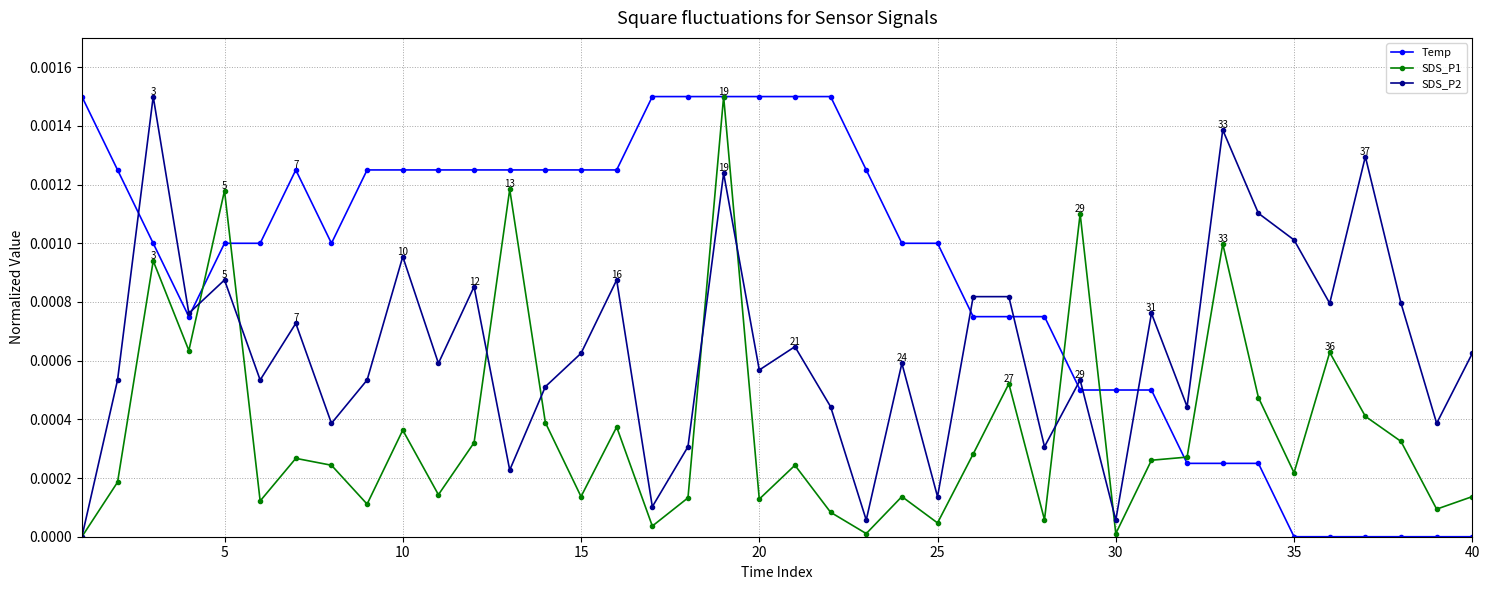

List the series in order of their overall mean, highest first.

Temp, SDS_P2, SDS_P1